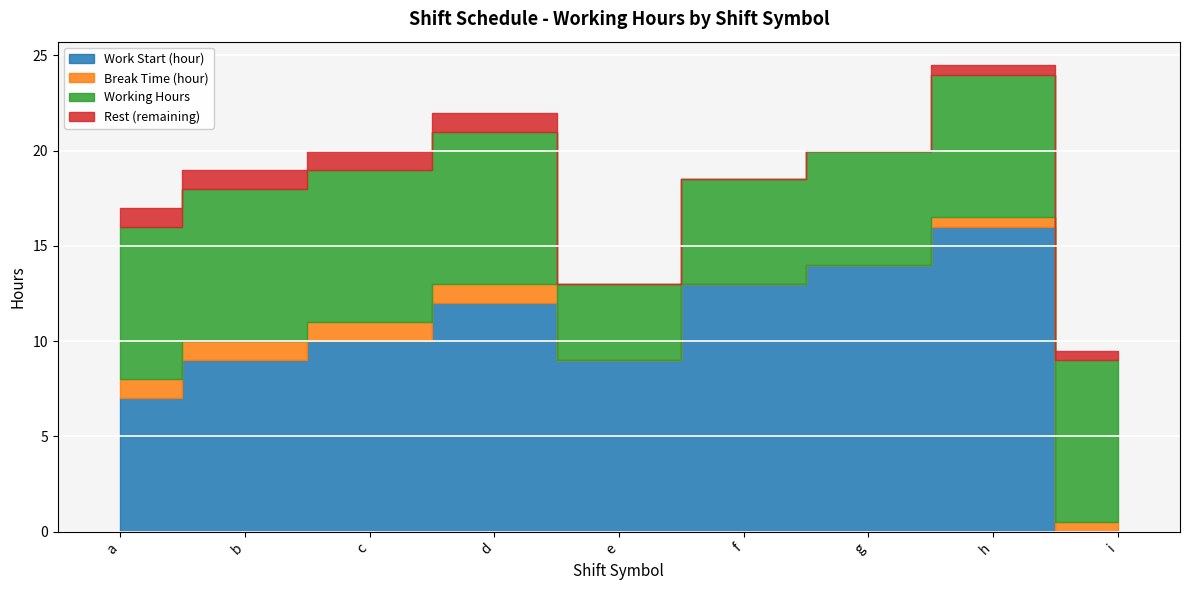

True or false: Working Hours and Rest (remaining) intersect in this chart.

False